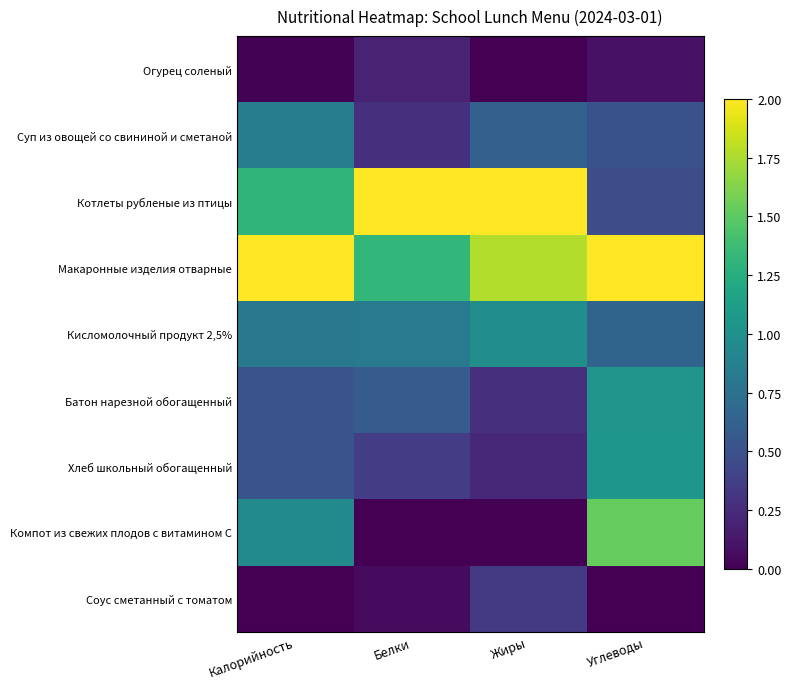

Count the number of data series in this chart.

9